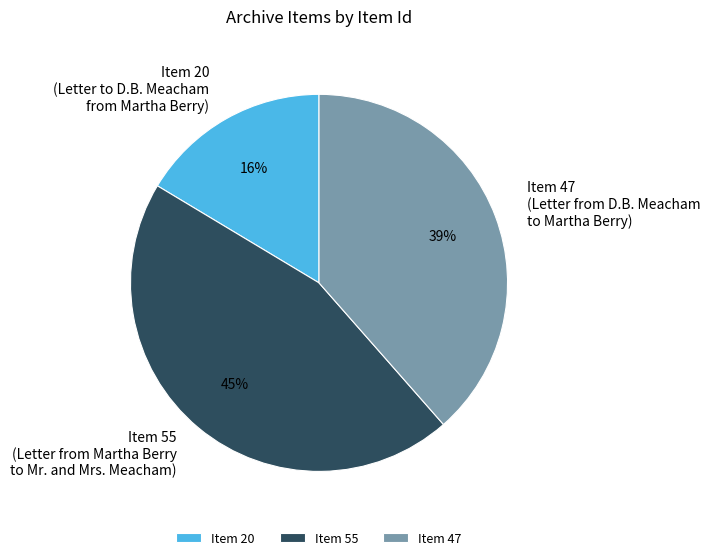

What is the ratio of the value at Item 47 to the value at Item 55?

0.9